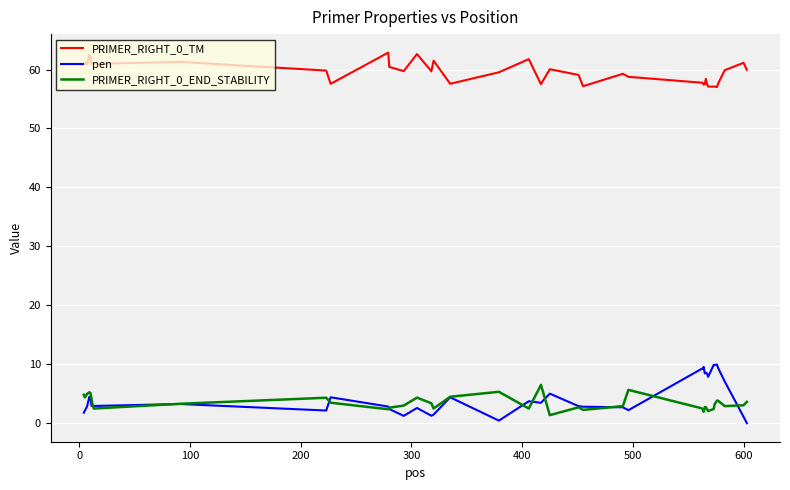

True or false: PRIMER_RIGHT_0_TM and pen cross at least once.

False